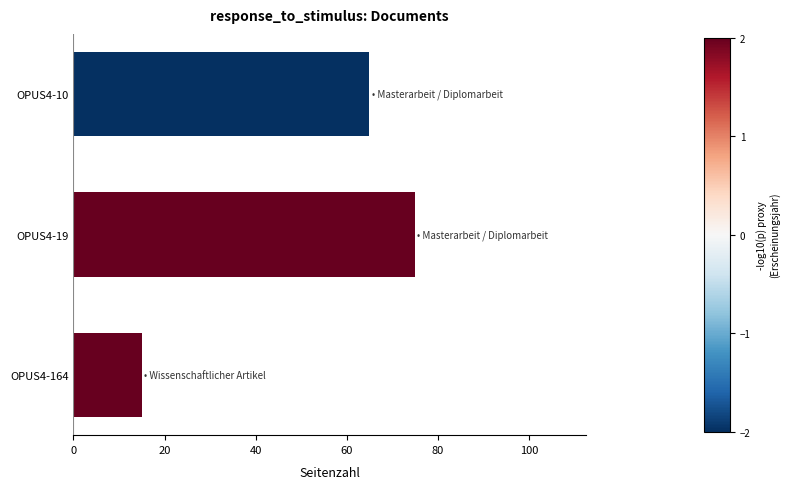

What is the change in value from OPUS4-19 to OPUS4-164?

-60